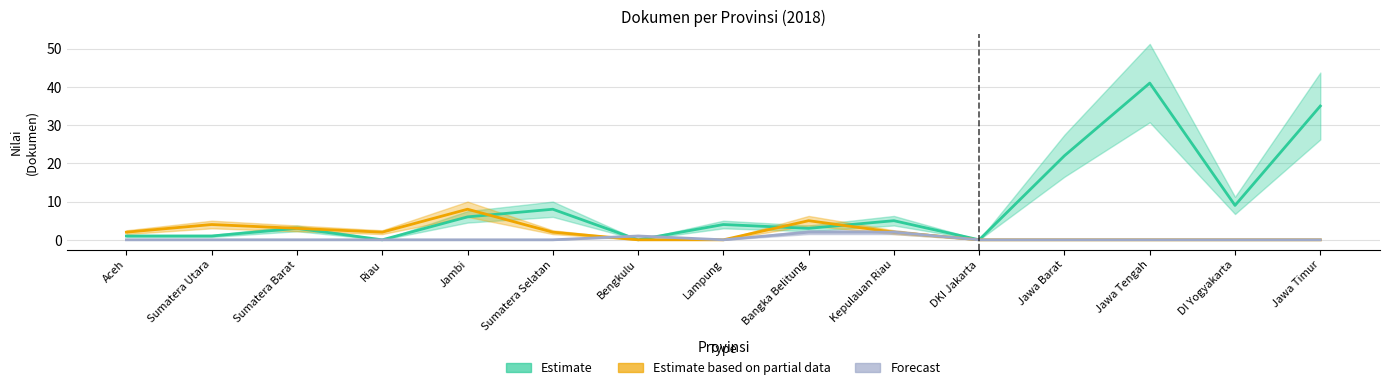

Which series has the largest total across all categories?

Estimate